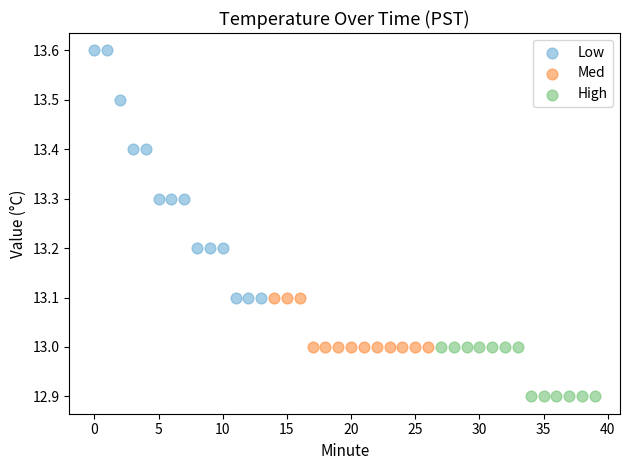

Which series reaches the maximum Y coordinate?

Low